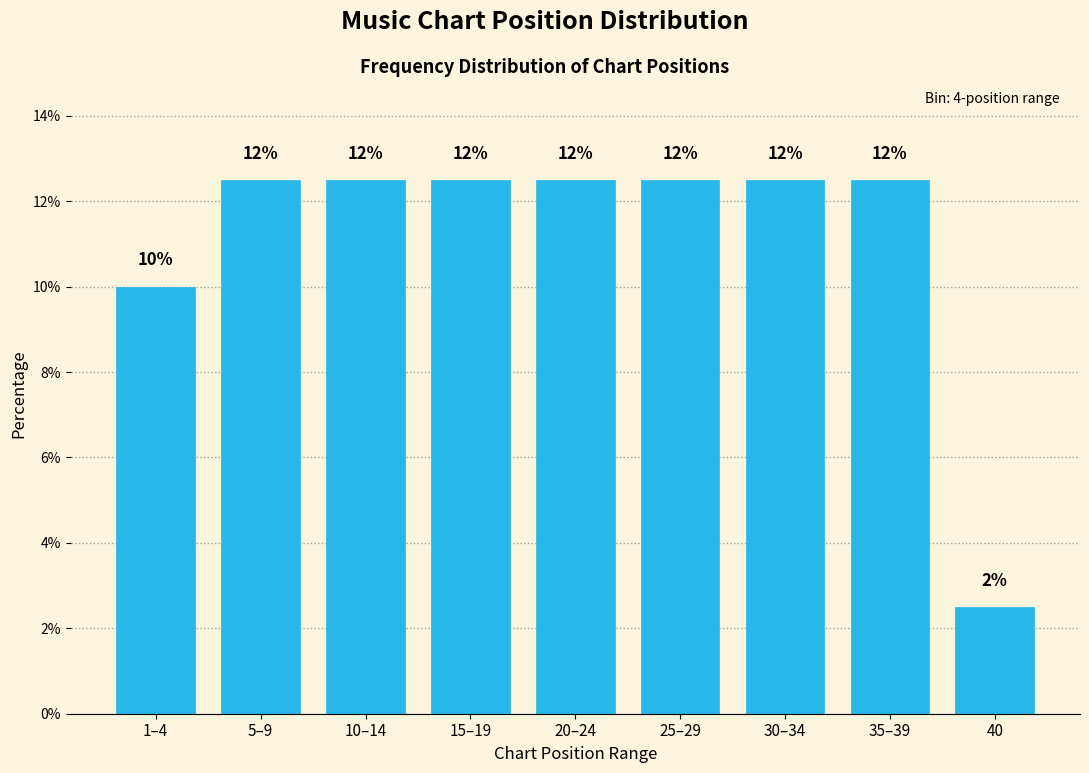

Does the chart contain any negative values?

No